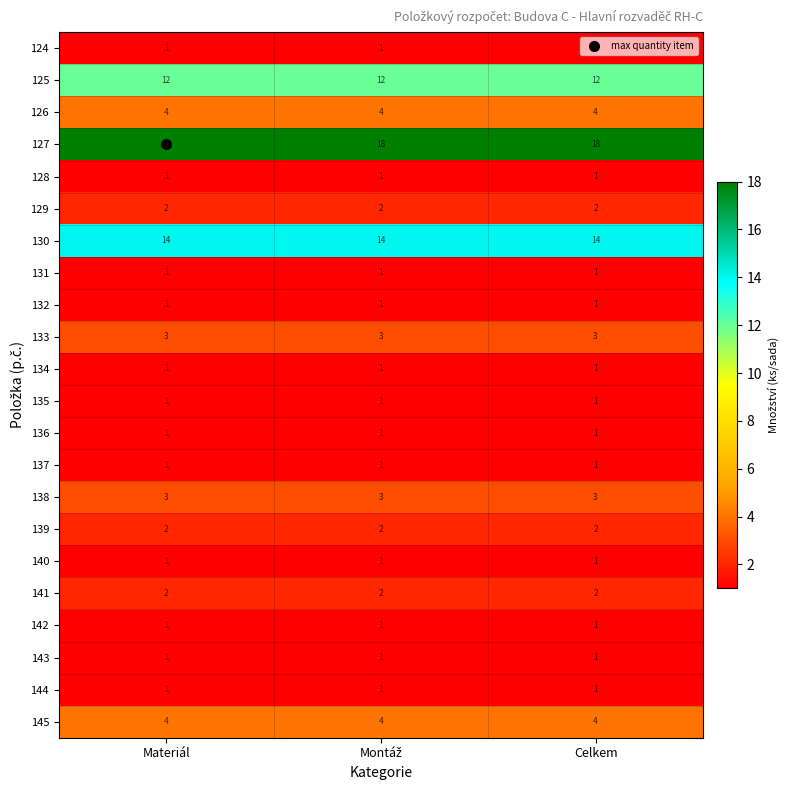

The 125 series shows 12 at Materiál. True or false?

True